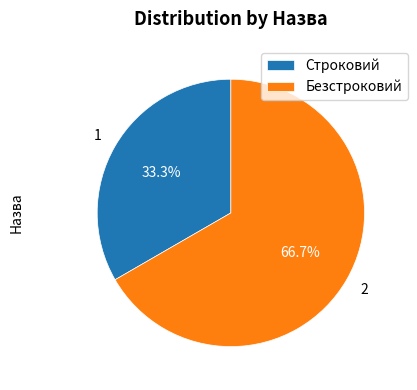

True or false: Безстроковий accounts for 59% of the total.

False